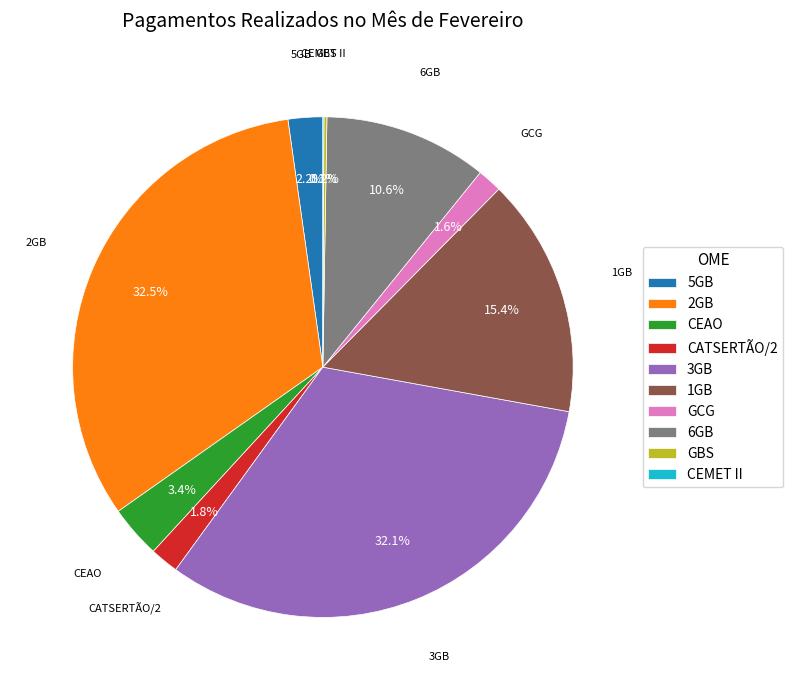

Between 1GB and 2GB, which is larger?

2GB